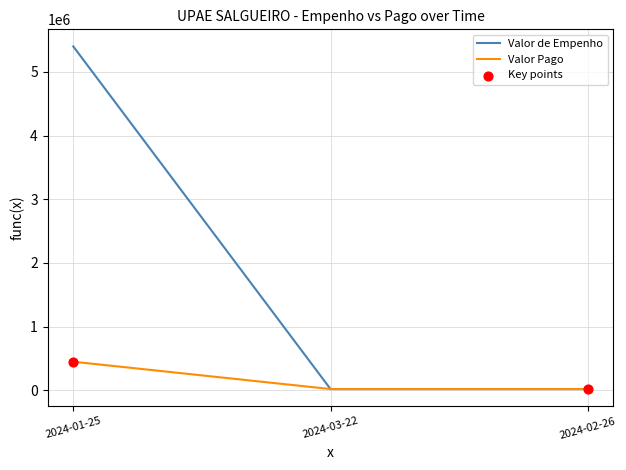

At how many categories does at least one series exceed 1316280?

1